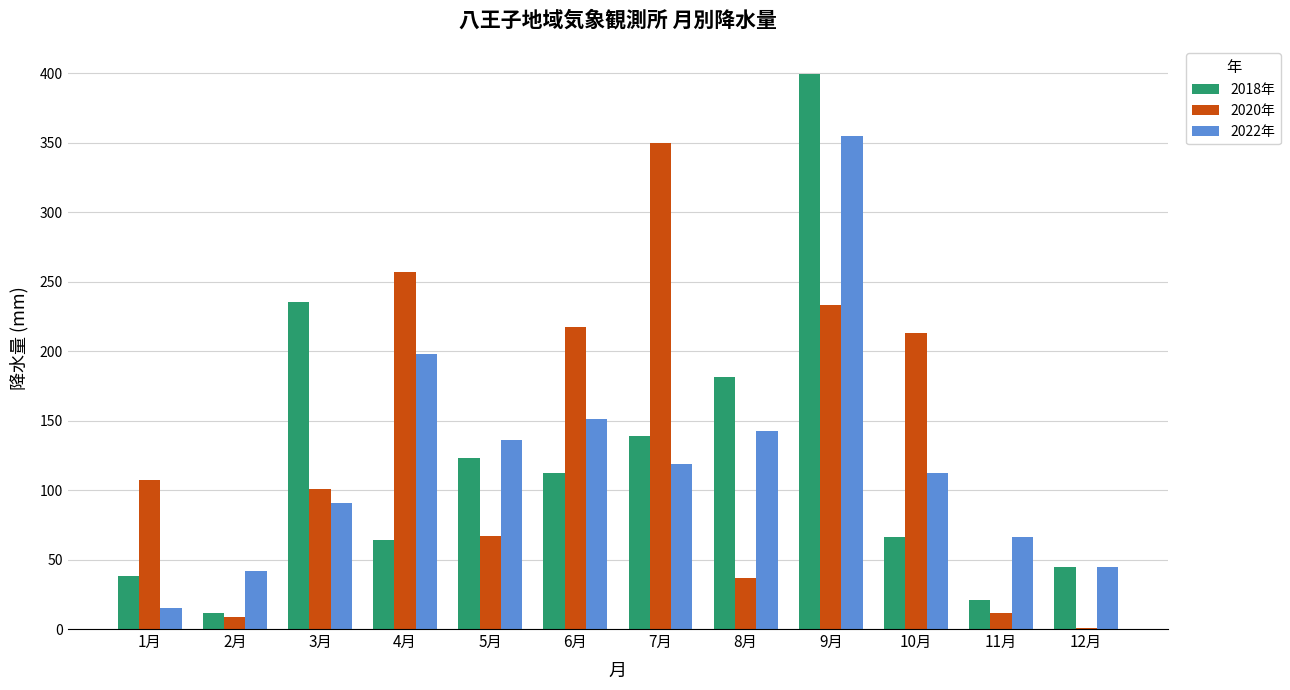

Between 2月 and 10月, which series saw the biggest shift?

2020年